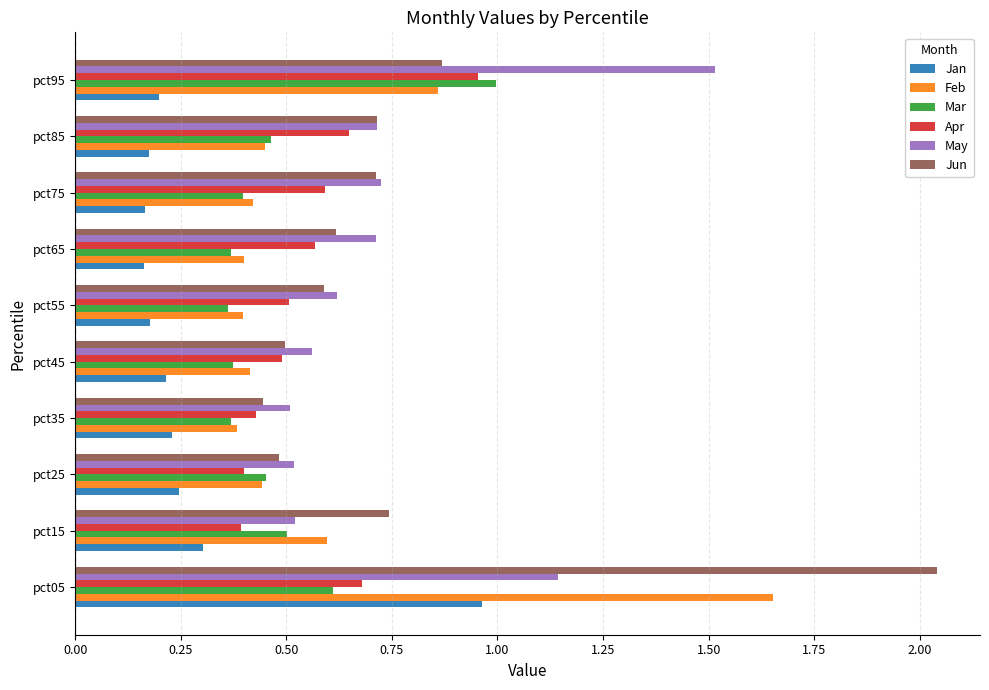

What is the total value across all series at pct35?

2.4